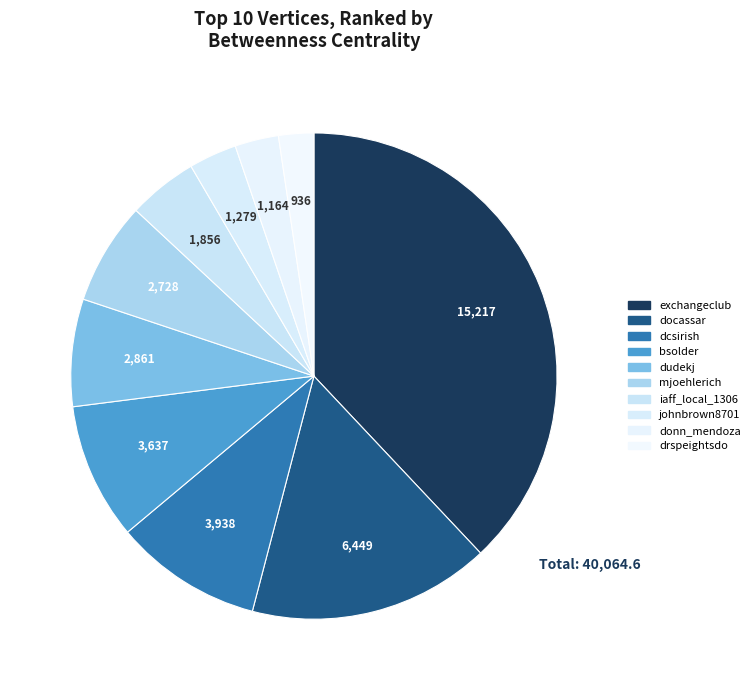

Is there any slice that represents more than half of the pie?

No